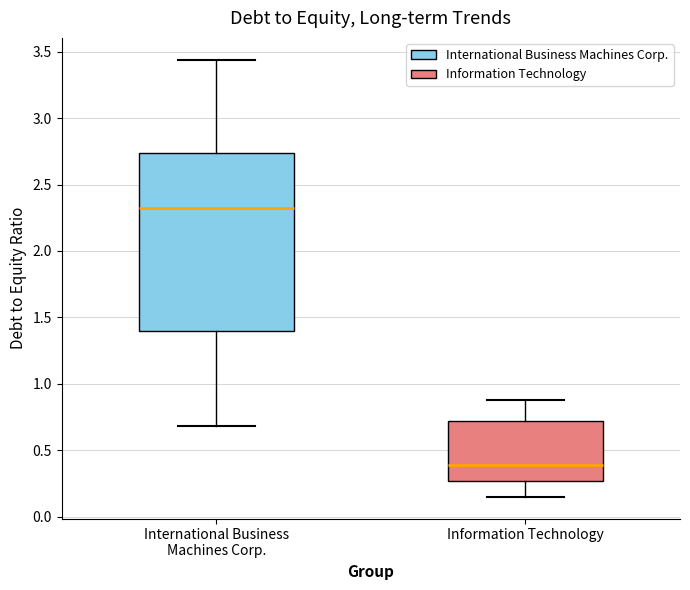

Reading left to right, transcribe this box plot: for each box, give where its median line is, the range the box spans, and where its two whiskers end, as read against the y-axis. The values are not printed on the chart, so give them approximately, as read against the axis.

International Business Machines Corp.: median 2.30, box 1.40 to 2.75, whiskers 0.70 to 3.45
Information Technology: median 0.40, box 0.25 to 0.70, whiskers 0.15 to 0.90